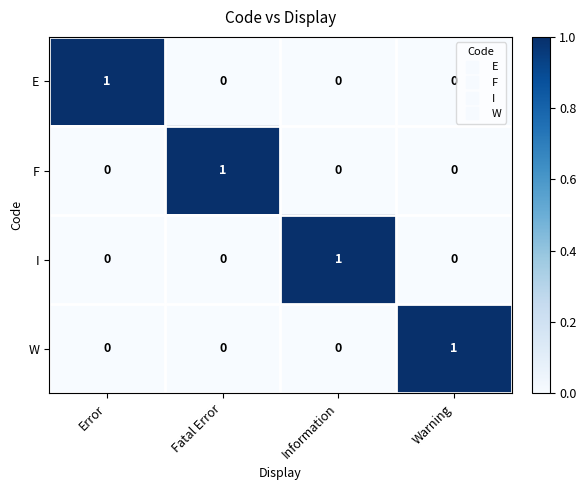

At which label does E reach its peak?

Error